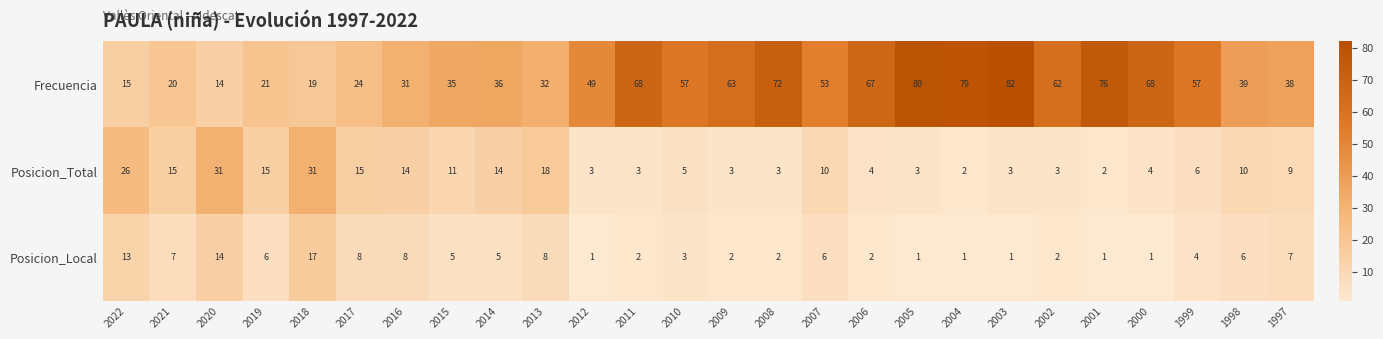

How many distinct data groups are displayed?

3